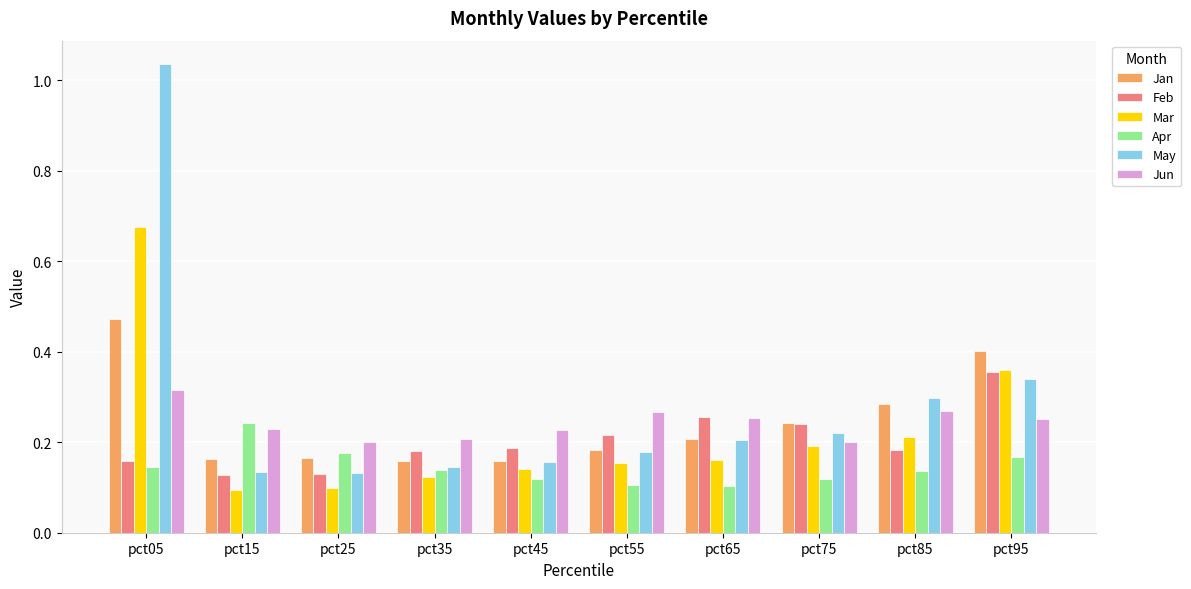

Which series has the largest total across all categories?

May